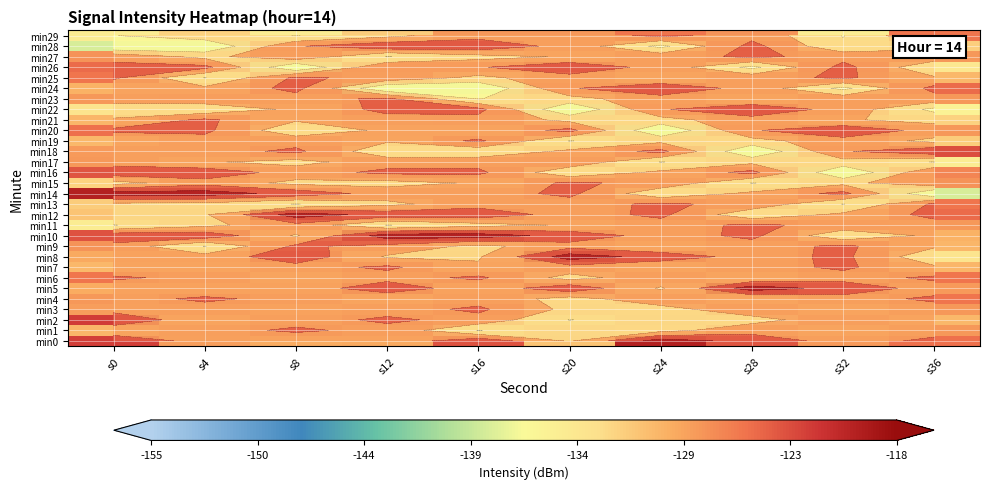

List the labels in order of min16 value, smallest first.

s32, s20, s24, s8, s36, s12, s16, s28, s0, s4